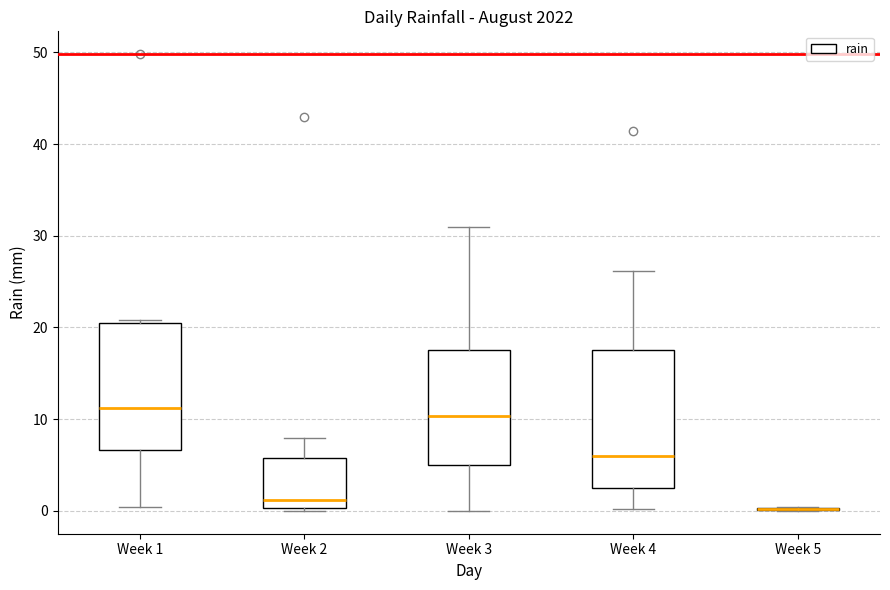

Reading left to right, read every box against the y-axis: the position of its median line, the range the box covers, and the ends of its whiskers. The values are not printed on the chart, so give them approximately, as read against the axis.

Week 1: median 11, box 7 to 21, whiskers 0 to 21 (just above the box's upper edge)
Week 2: median 1, box 0 to 6, whiskers 0 (just below the box's lower edge) to 8
Week 3: median 10, box 5 to 18, whiskers 0 to 31
Week 4: median 6, box 3 to 18, whiskers 0 to 26
Week 5: box collapsed to a line at 0, whiskers 0 to 0